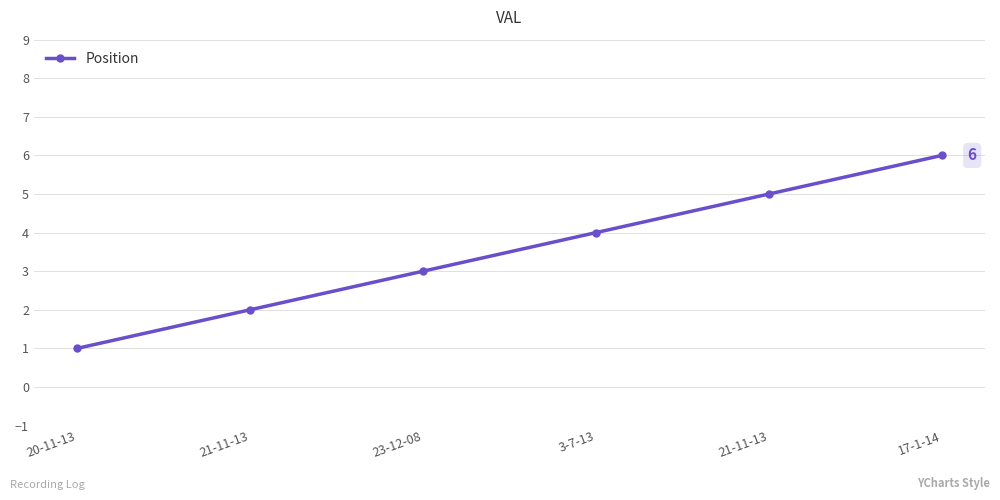

List the labels in order of value, smallest first.

20-11-13, 21-11-13, 23-12-08, 3-7-13, 21-11-13, 17-1-14